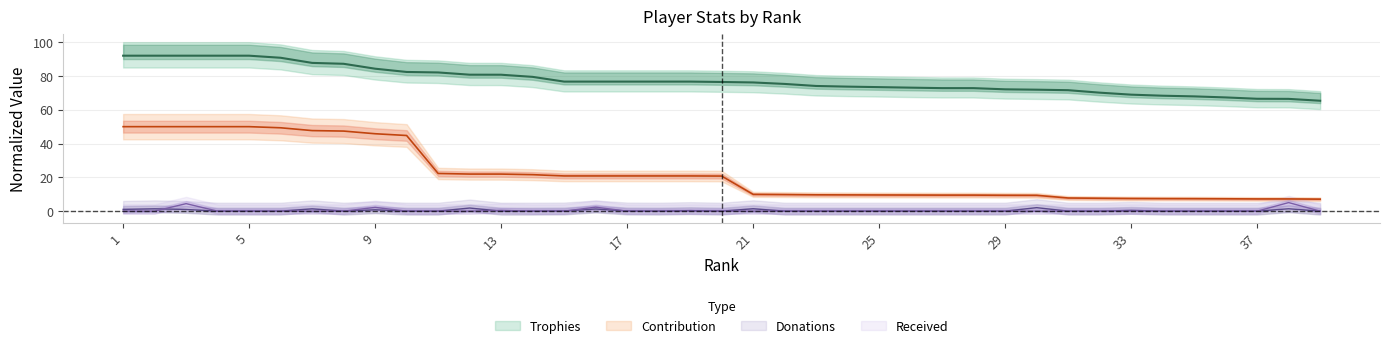

True or false: Trophies has more than 1 points higher than both neighbors.

False